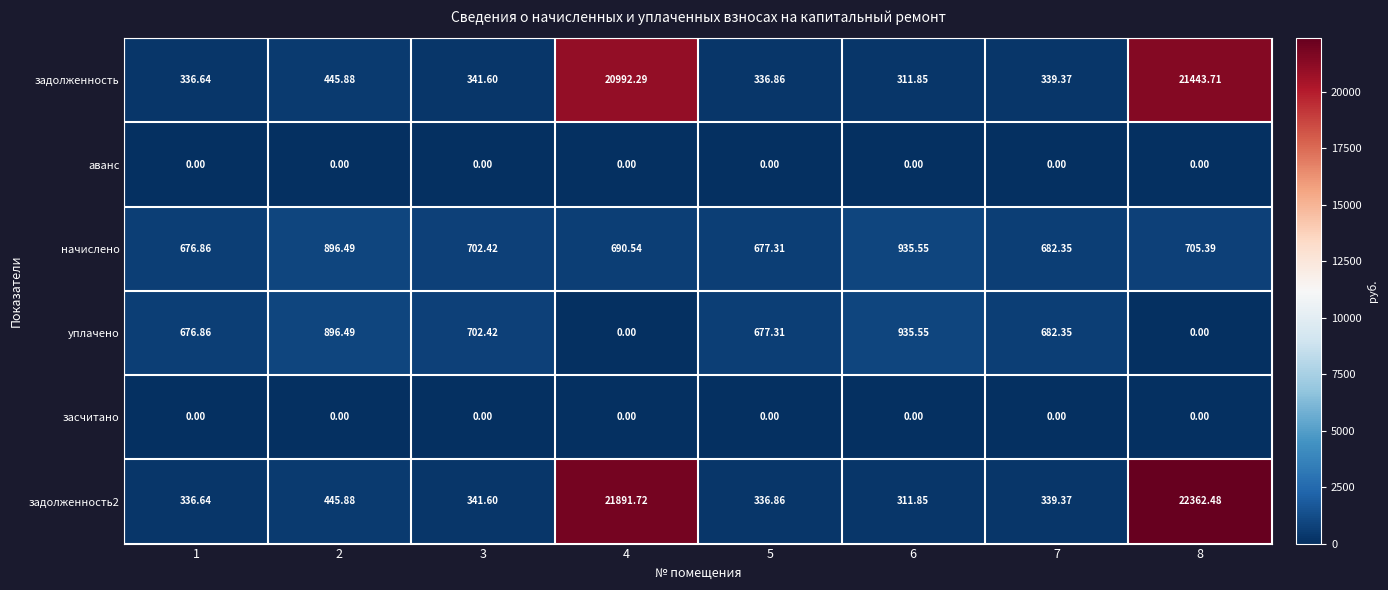

How many series are shown in this chart?

6